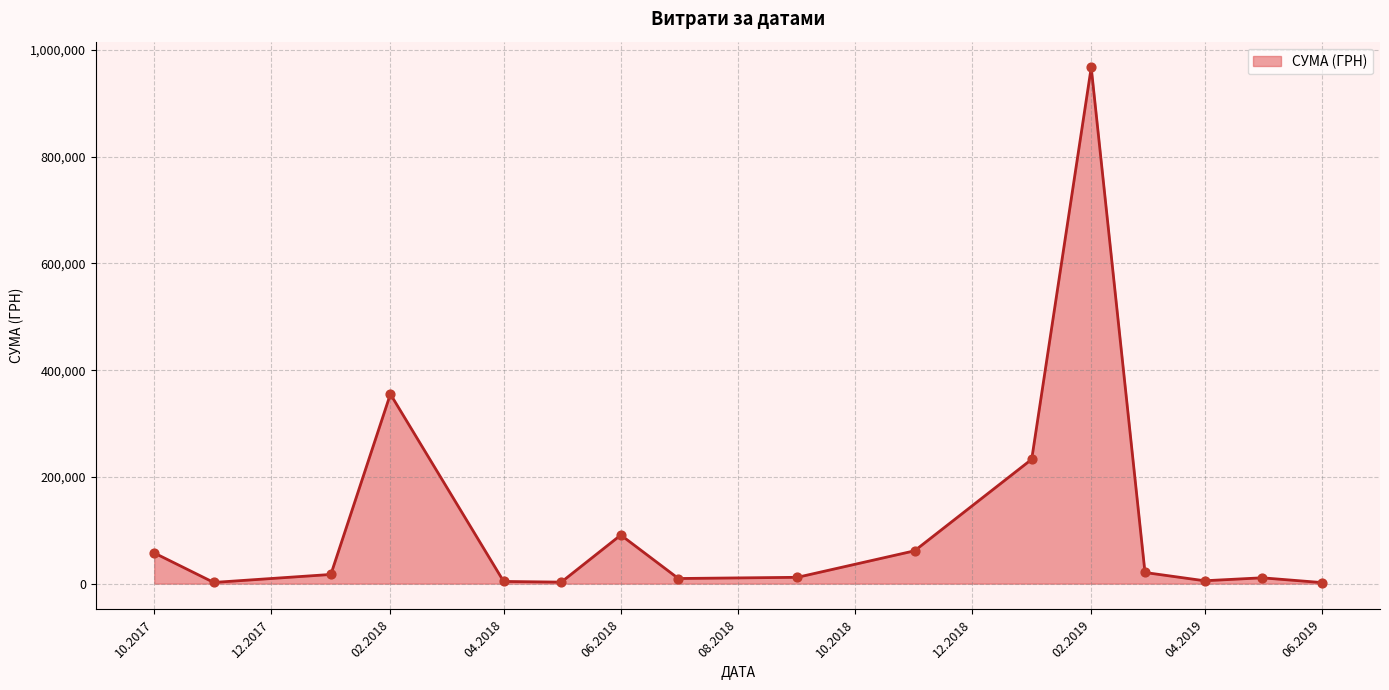

What is the difference between the maximum and minimum values?

965188.2